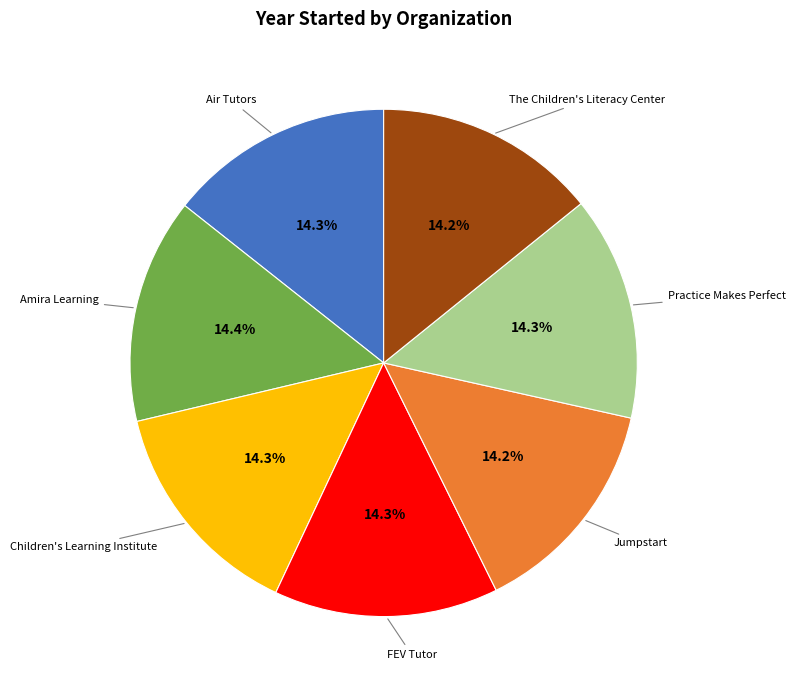

To the nearest percent, what percentage of the pie is Children's Learning Institute?

14%